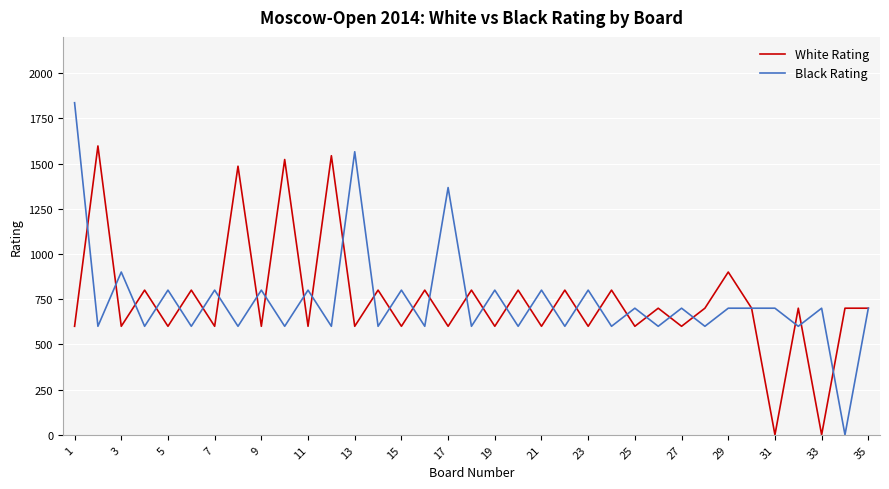

List the series in order of their peak value, lowest first.

White Rating, Black Rating